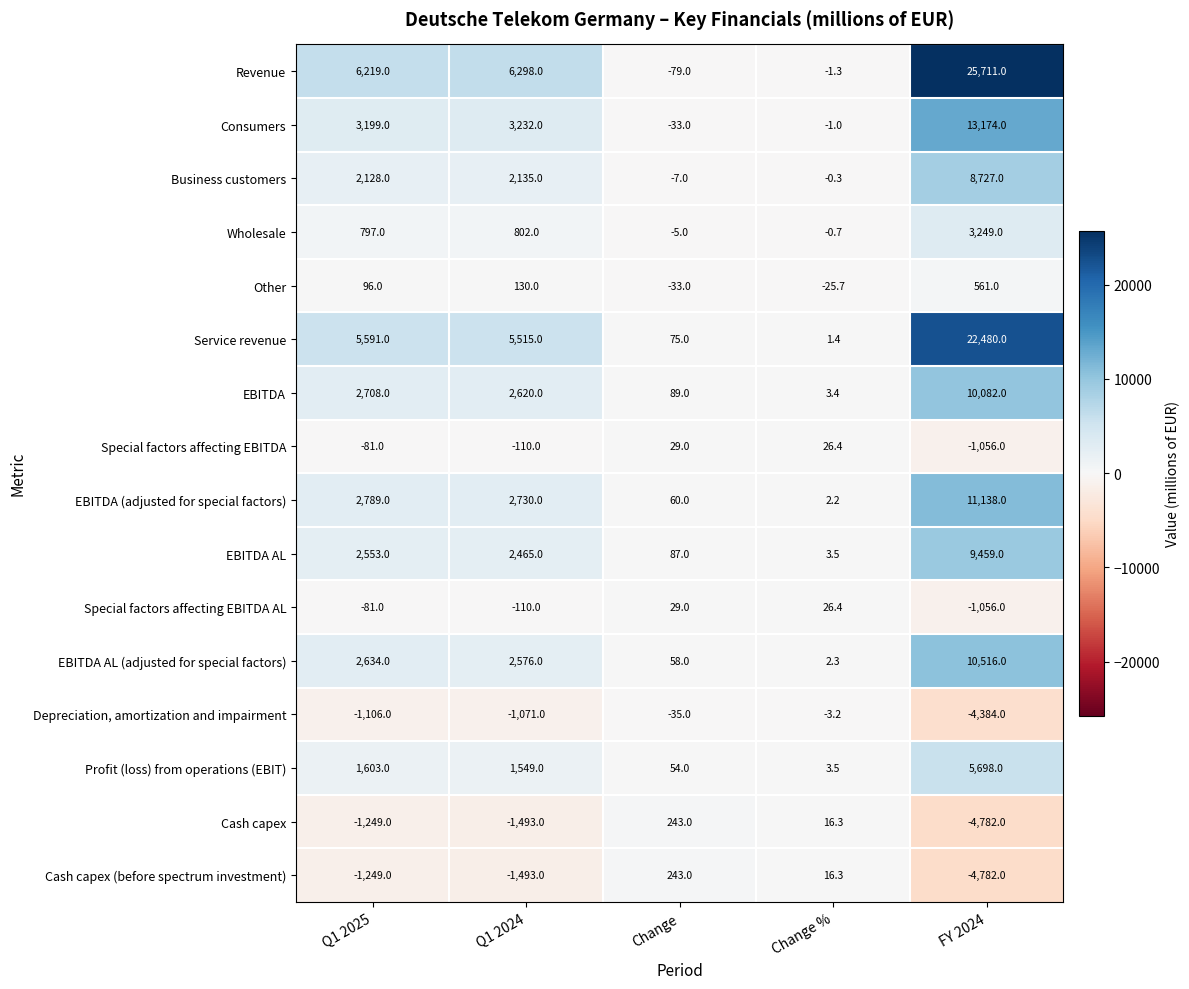

Which series changed the most between Q1 2024 and Change %?

Revenue